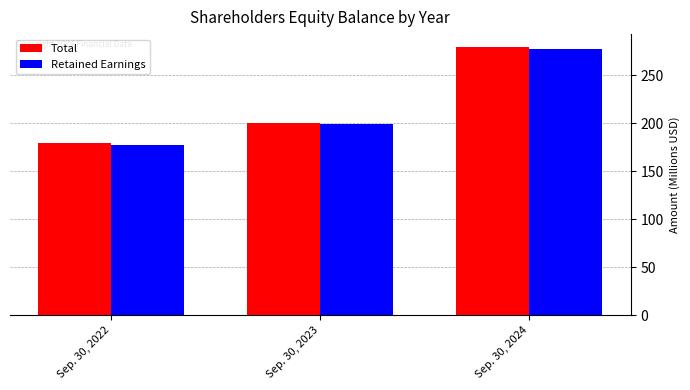

Where does the Retained Earnings series first go above 198?

Sep. 30, 2023